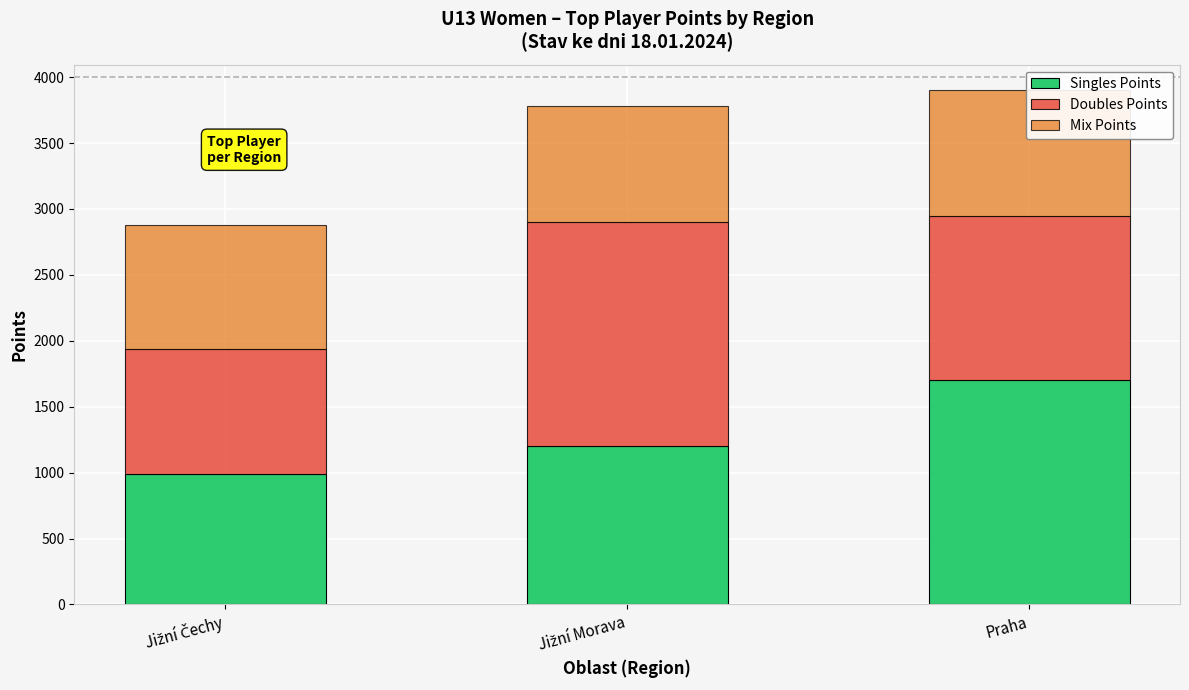

Which series has the largest total across all categories?

Doubles Points